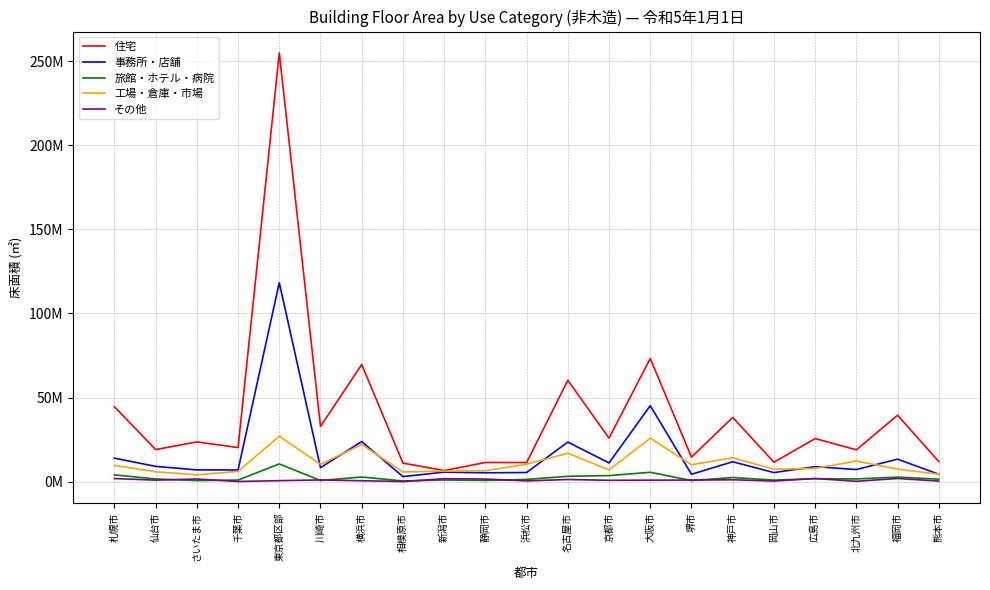

What is the spread (max minus min) of values at 仙台市?

18193517